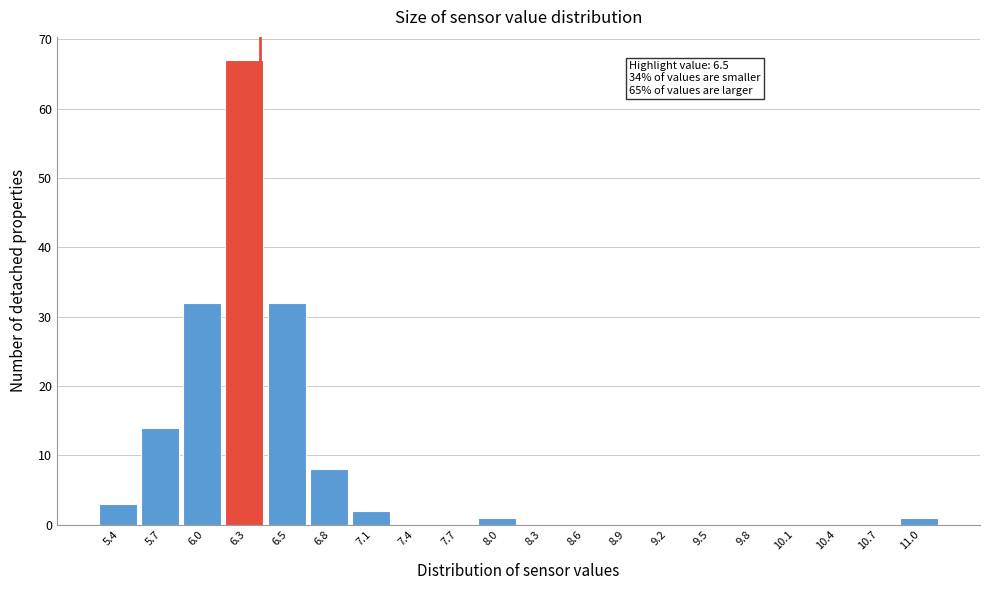

The chart shows a value of 67 at 6.3. True or false?

True